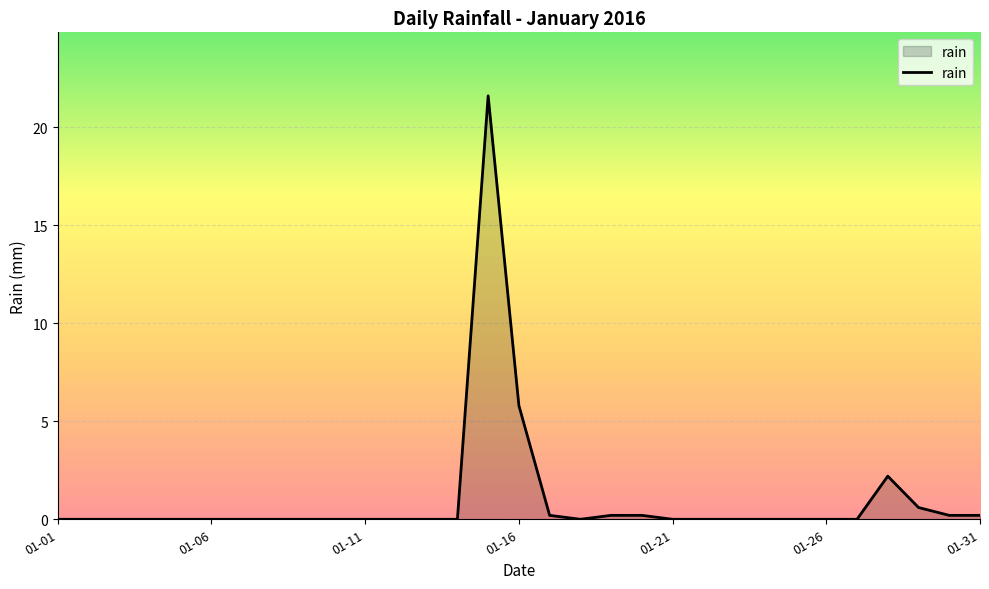

Reading left to right, what are all the values shown in this chart?

0.0	0.0	0.0	0.0	0.0	0.0	0.0	0.0	0.0	0.0	0.0	0.0	0.0	0.0	21.6	5.8	0.2	0.0	0.2	0.2	0.0	0.0	0.0	0.0	0.0	0.0	0.0	2.2	0.6	0.2	0.2